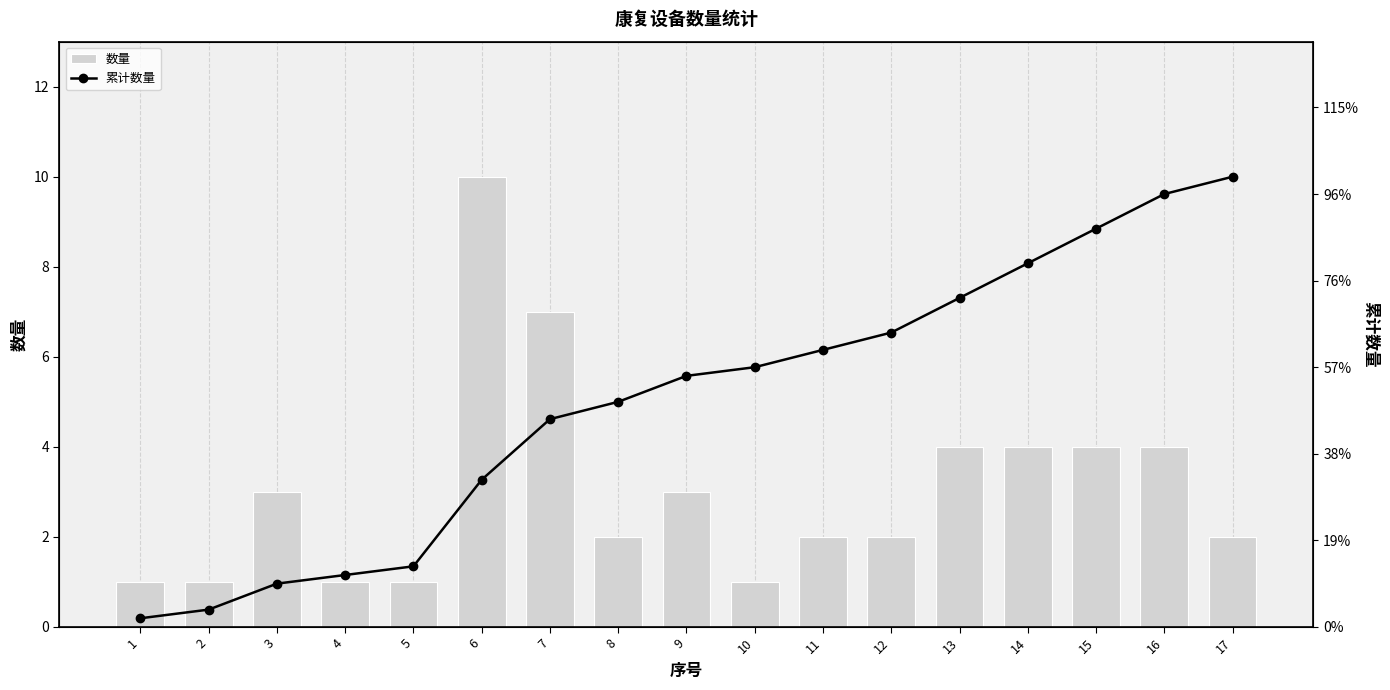

List the labels in order of 数量 value, smallest first.

1, 2, 4, 5, 10, 8, 11, 12, 17, 3, 9, 13, 14, 15, 16, 7, 6